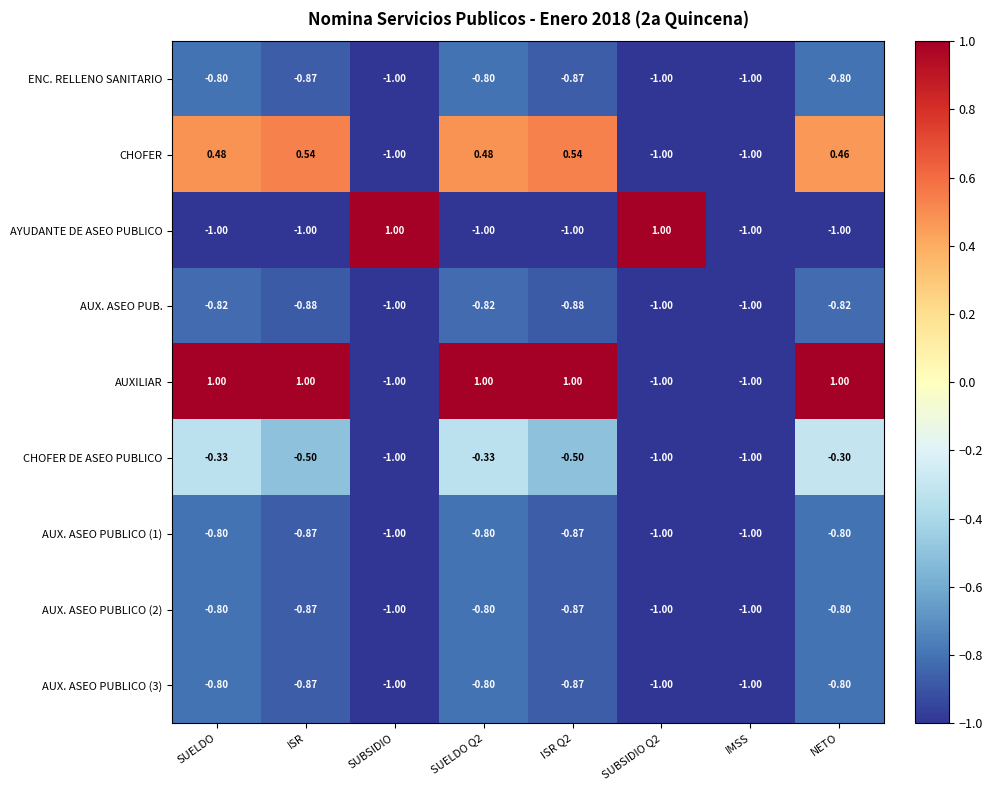

Which series has the largest total across all categories?

AUXILIAR